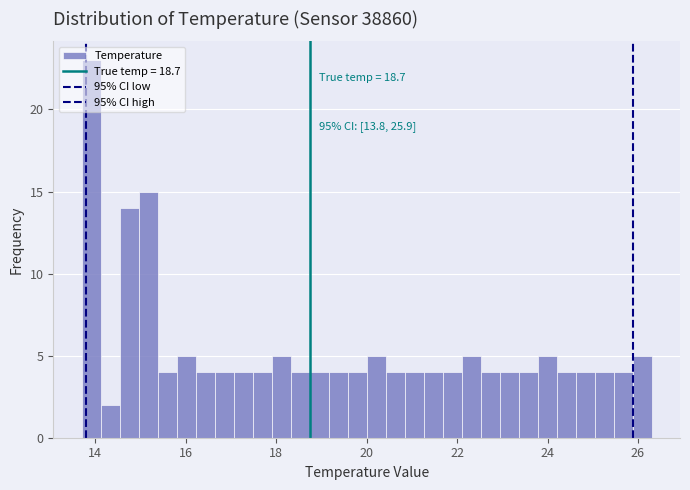

Around what value on the x-axis is the tallest bar? Give the approximate position of its centre, as read against the axis.

14.0